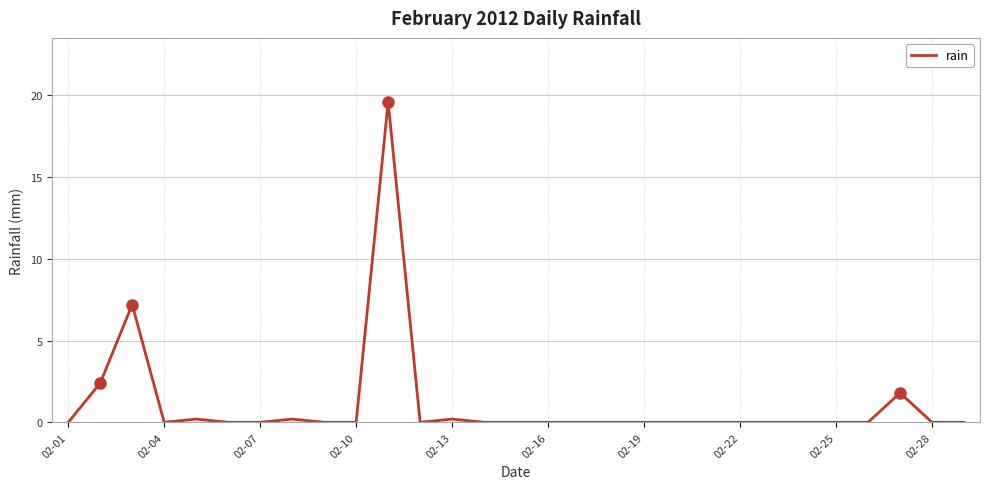

What is the maximum value shown in the chart?

19.6